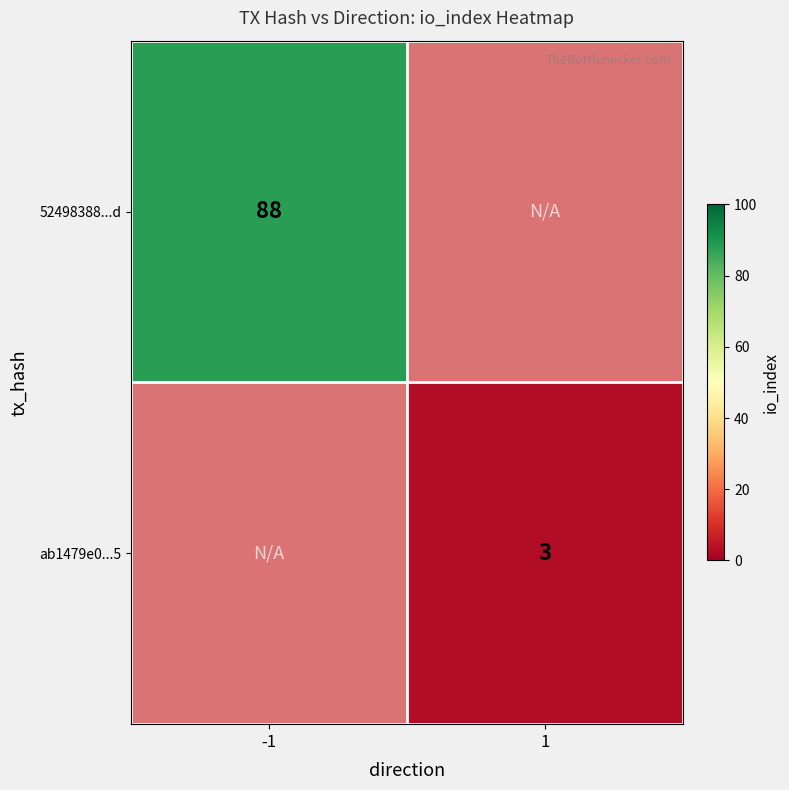

Is the value of ab1479e0...5 at 1 greater than the value of 52498388...d at -1?

No